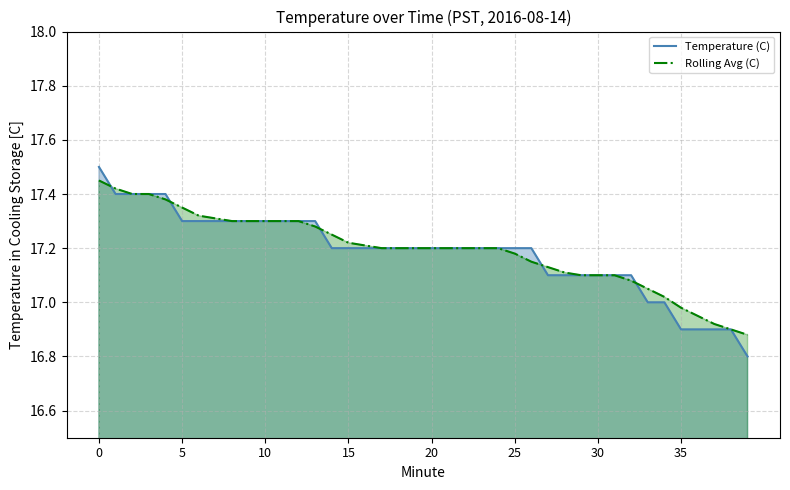

True or false: Rolling Avg (C) has more than 1 points higher than both neighbors.

False